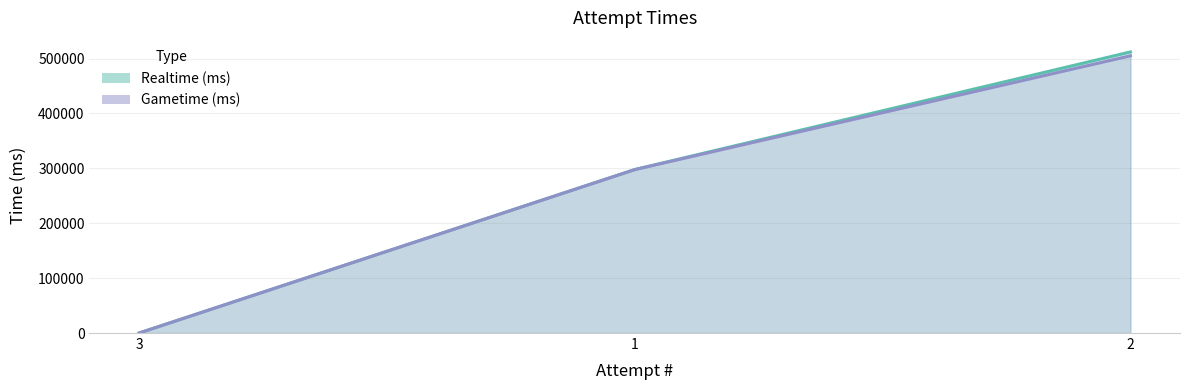

What is the difference between the Realtime (ms) values at 1 and 3?

297762